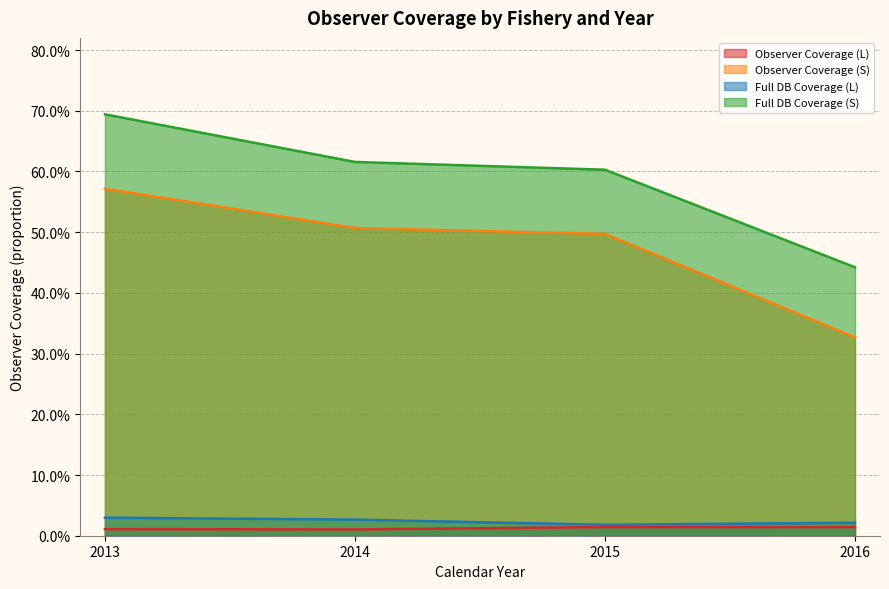

Count the Full DB Coverage (S) values in the range 0 to 1.

4